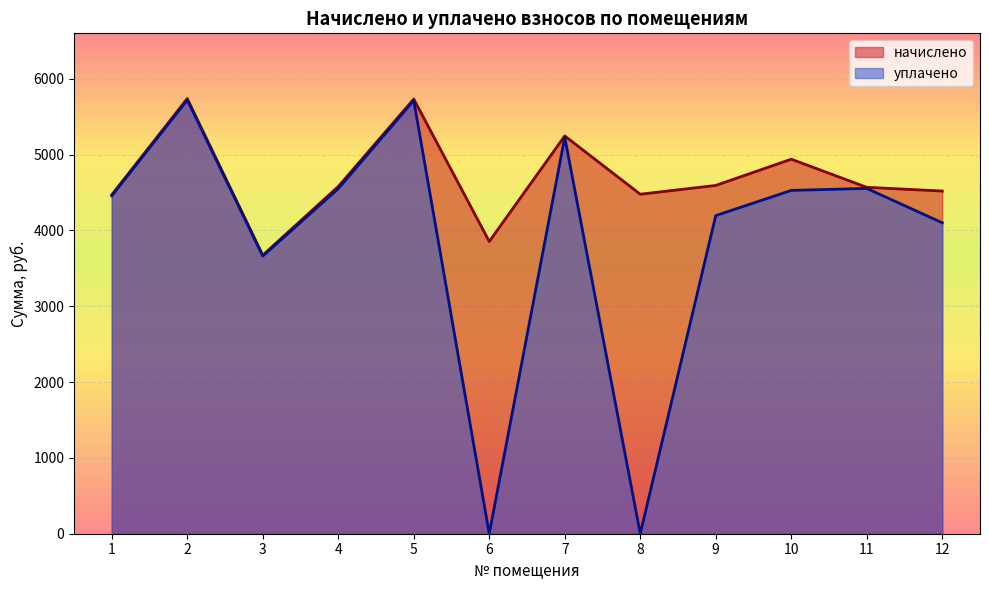

At how many categories does at least one series exceed 5073?

3